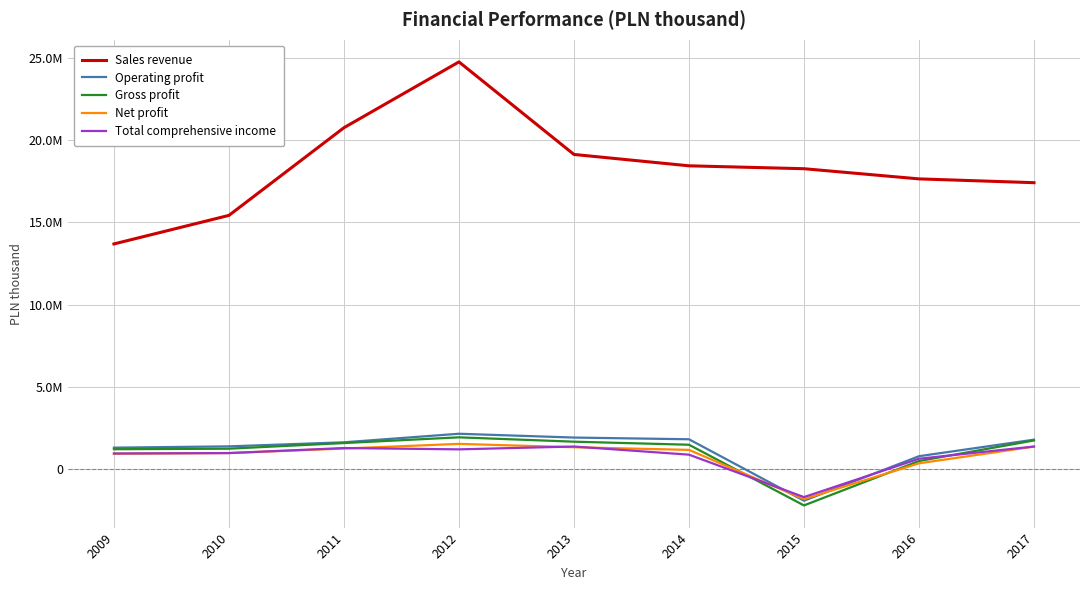

What are all the series names shown in the legend?

Sales revenue, Operating profit, Gross profit, Net profit, Total comprehensive income